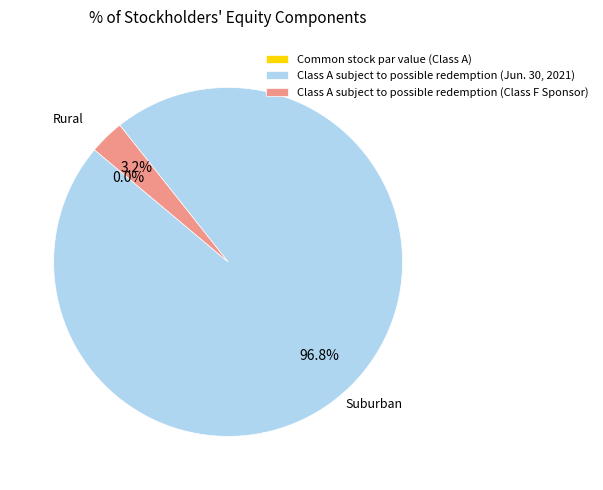

Count the number of slices in the pie.

3